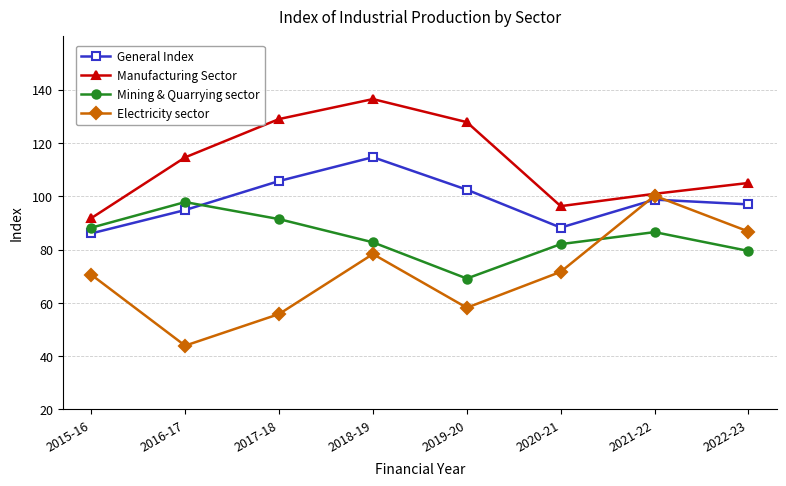

What is the label of the 6th point from the right?

2017-18